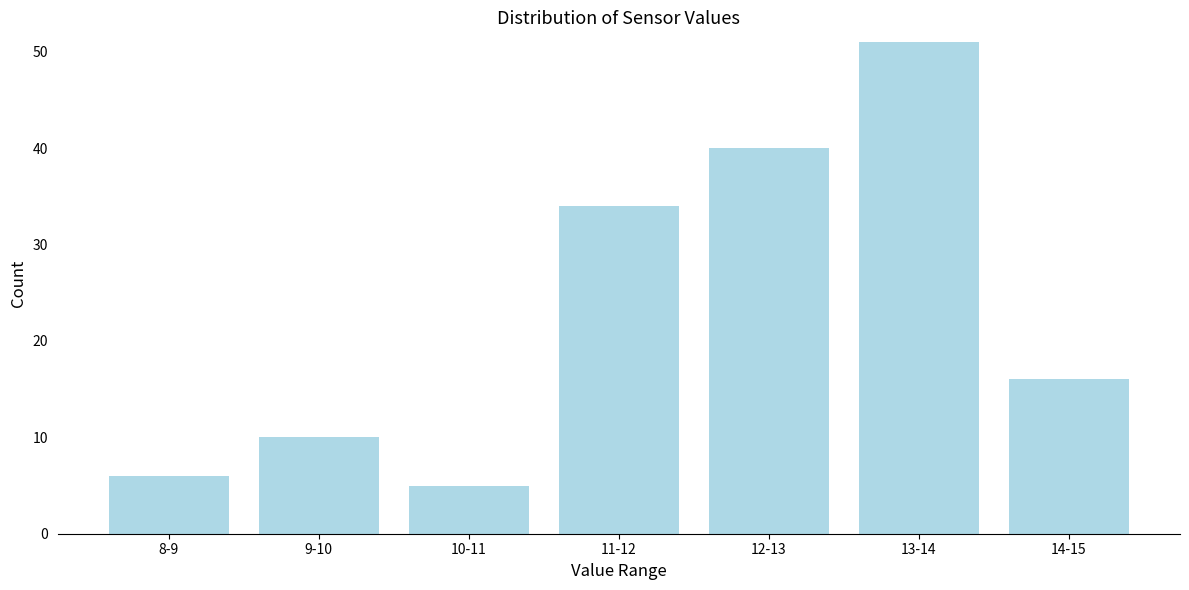

Reading left to right, what are all the values shown in this chart?

6	10	5	34	40	51	16